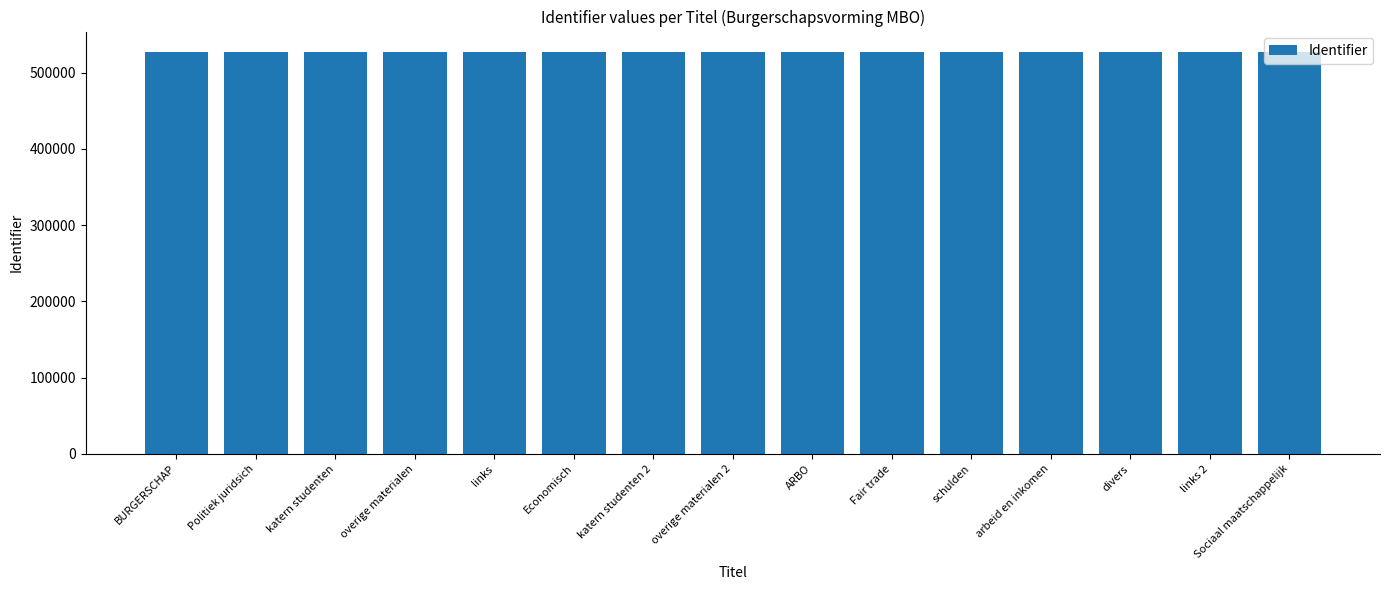

What is the sum of all values?

7908727